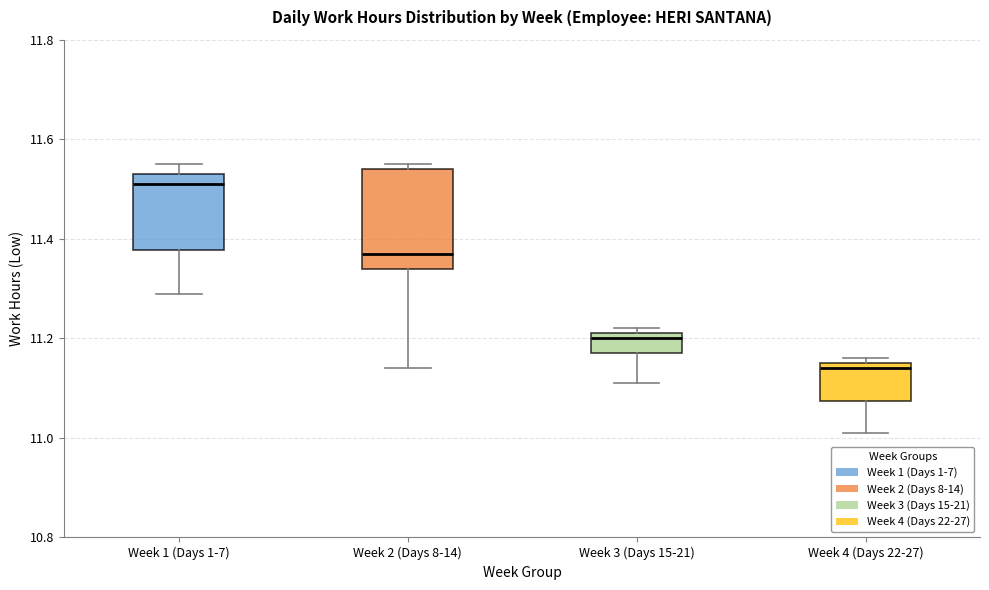

Where is the upper edge of the box for Week 3 (Days 15-21) on the y-axis? The values are not printed on the chart, so give them approximately, as read against the axis.

11.22